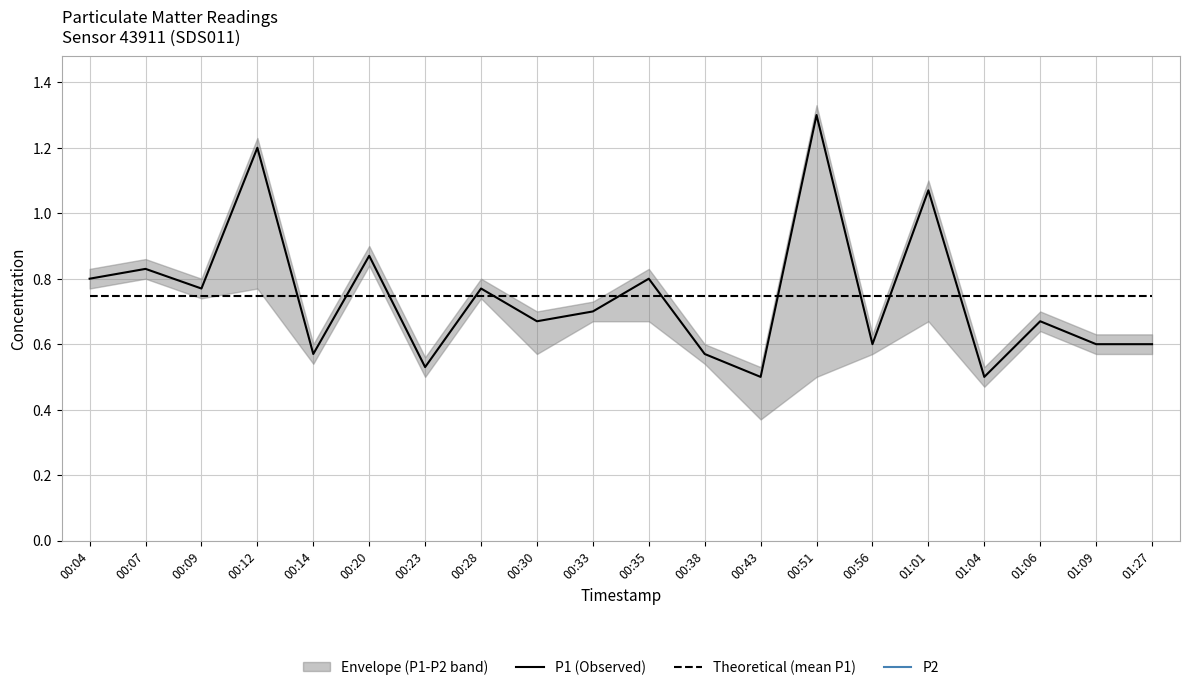

The P2 series shows 1.0 at 00:14. True or false?

False